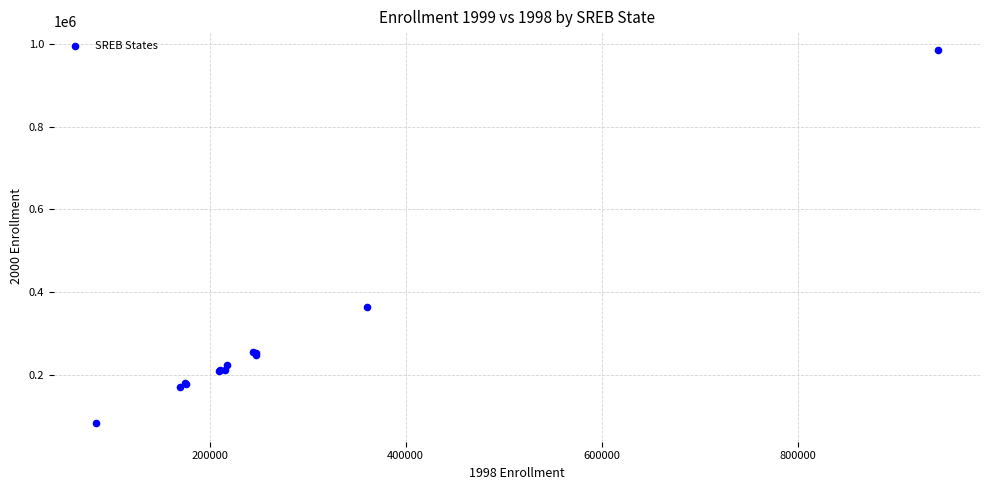

What Y value in the scatter plot is closest to 534501?

364942